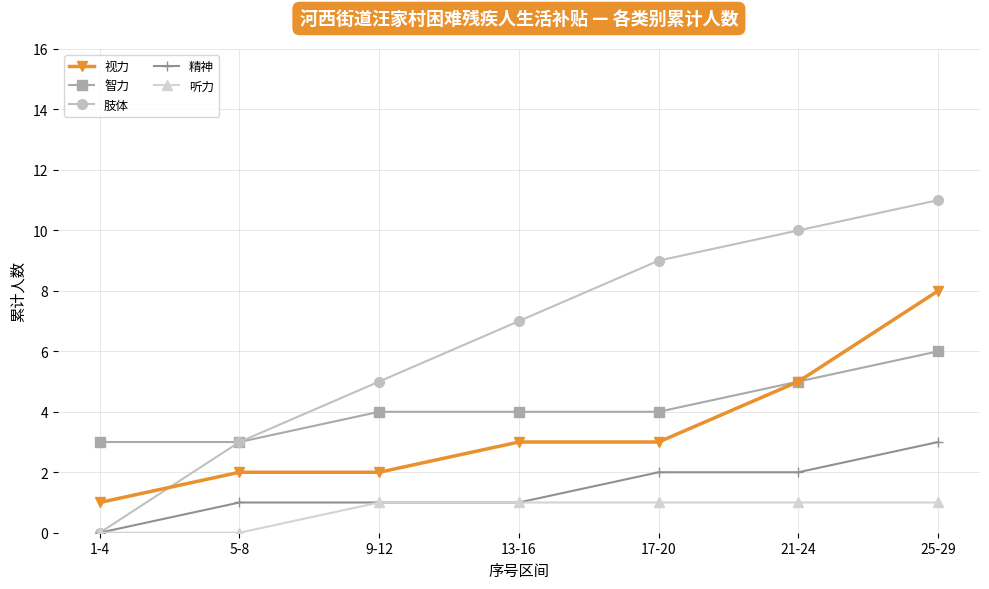

True or false: 肢体 has more than 1 points higher than both neighbors.

False